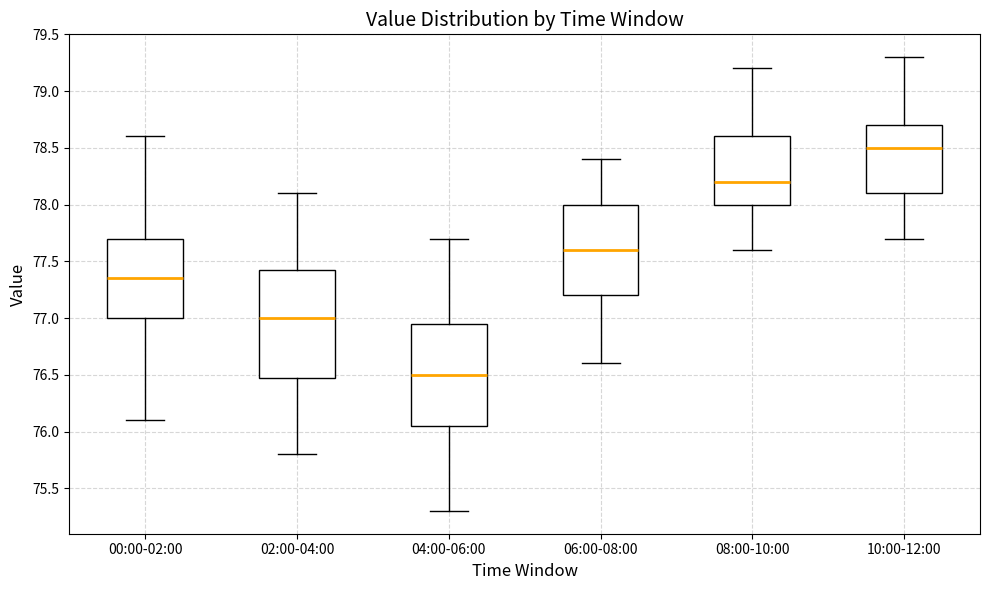

Reading left to right, read every box against the y-axis: the position of its median line, the range the box covers, and the ends of its whiskers. The values are not printed on the chart, so give them approximately, as read against the axis.

00:00-02:00: median 77.35, box 77.00 to 77.70, whiskers 76.10 to 78.60
02:00-04:00: median 77.00, box 76.50 to 77.45, whiskers 75.80 to 78.10
04:00-06:00: median 76.50, box 76.05 to 76.95, whiskers 75.30 to 77.70
06:00-08:00: median 77.60, box 77.20 to 78.00, whiskers 76.60 to 78.40
08:00-10:00: median 78.20, box 78.00 to 78.60, whiskers 77.60 to 79.20
10:00-12:00: median 78.50, box 78.10 to 78.70, whiskers 77.70 to 79.30